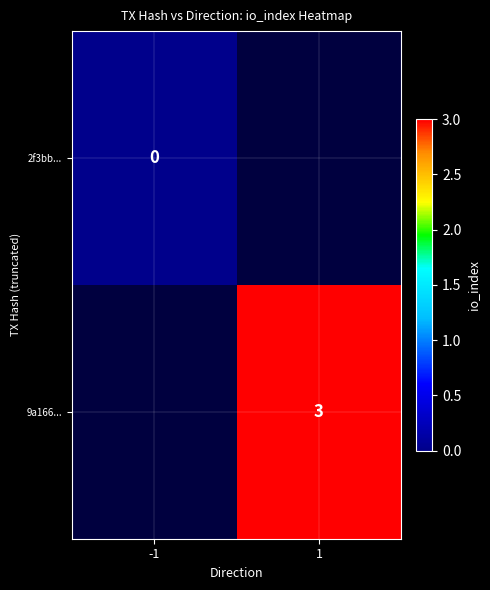

Is the value of 9a166... at 1 greater than the value of 2f3bb... at -1?

Yes